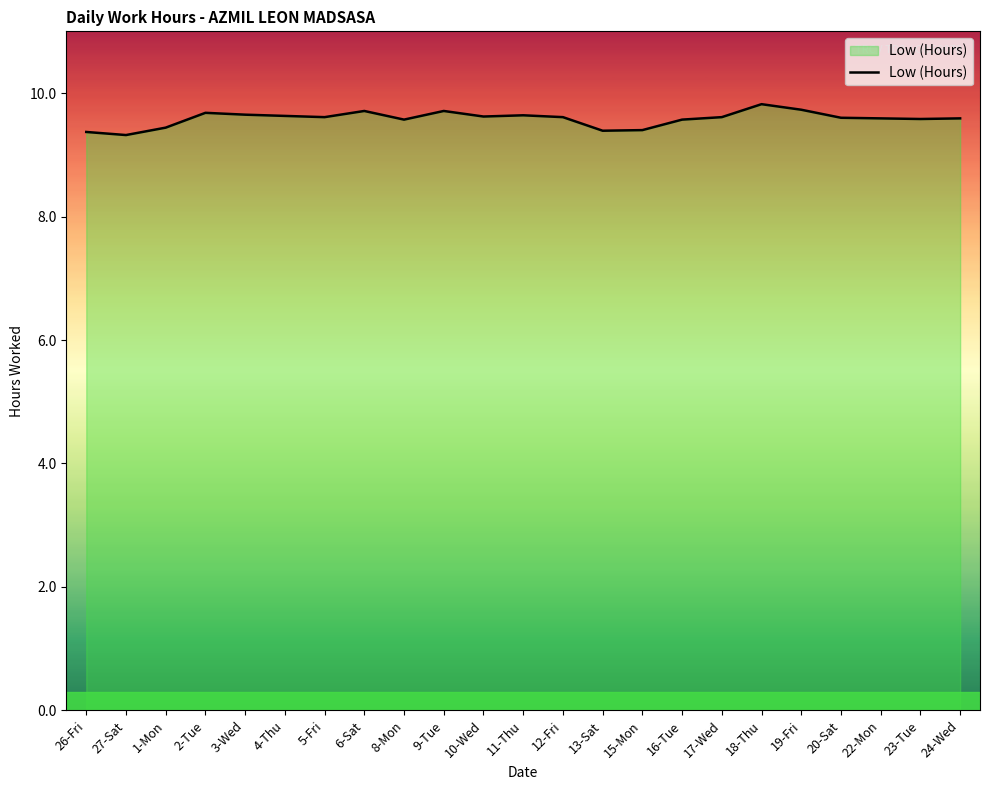

How many categories are shown in the chart?

23